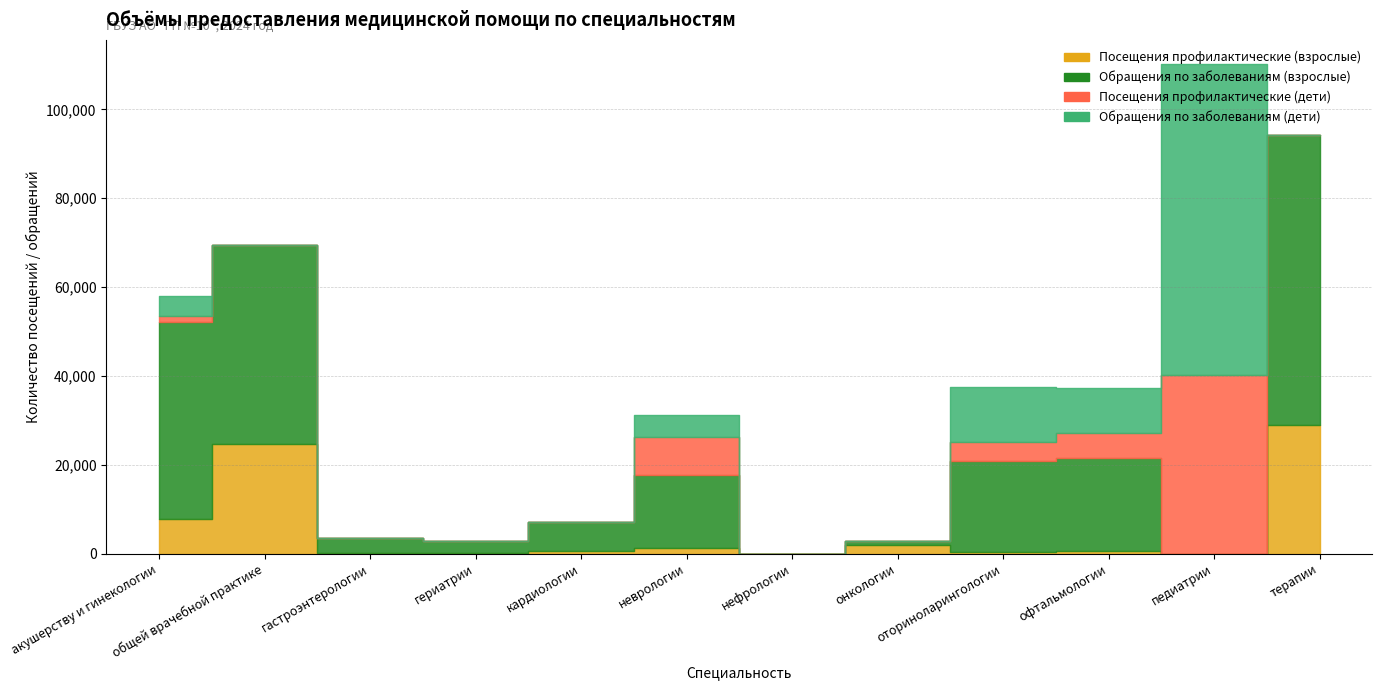

What is the highest value of the Обращения по заболеваниям (взрослые) series?

65340